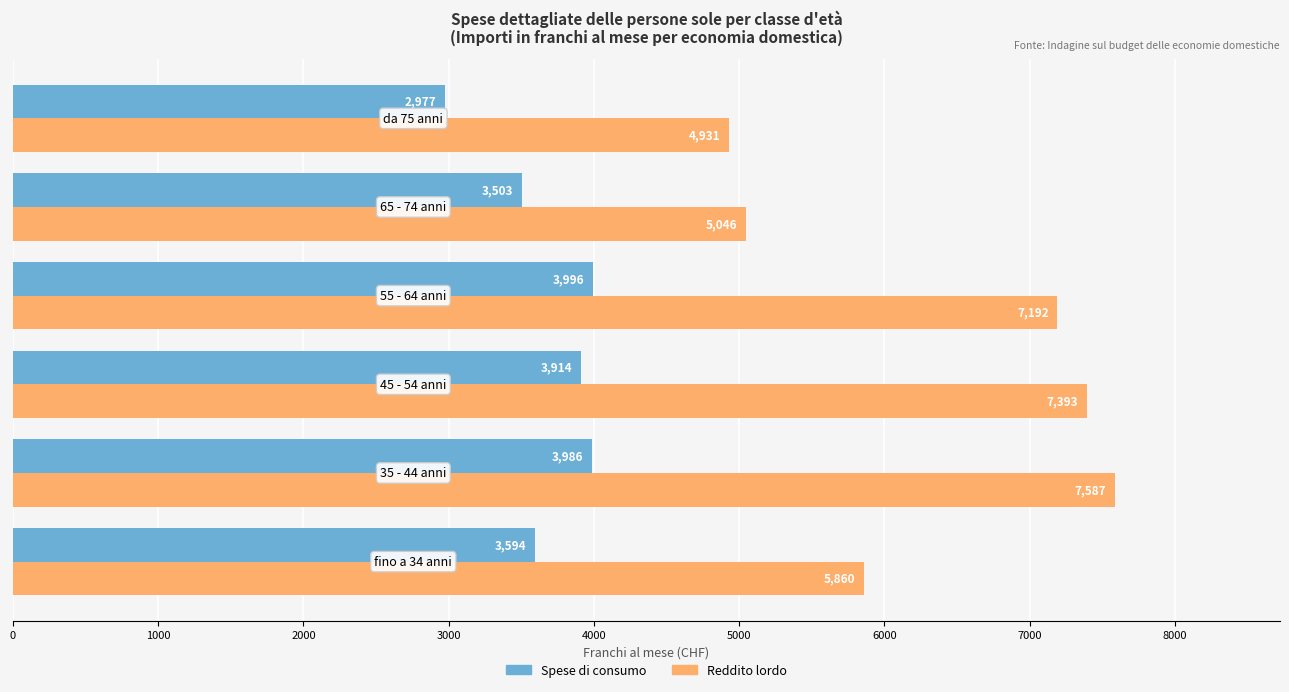

Which series has the widest spread of values?

Reddito lordo